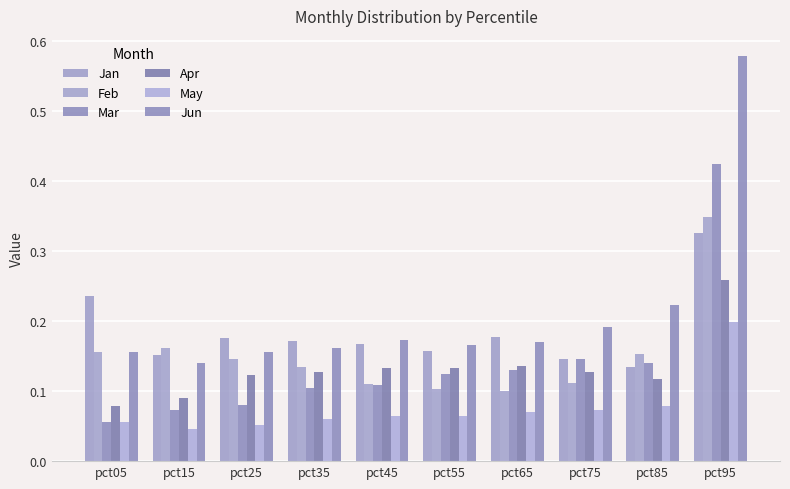

Which has a higher value, pct05 or pct75?

pct05